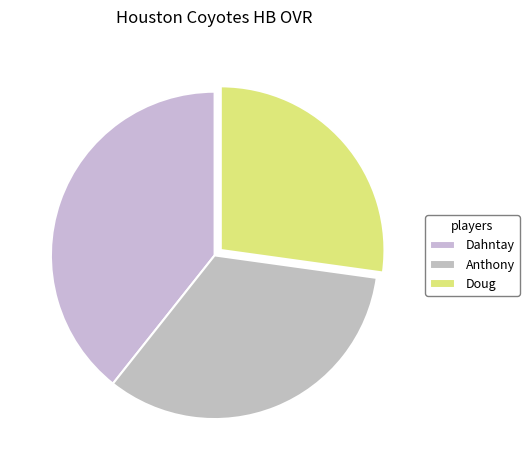

True or false: Doug accounts for 27% of the total.

True